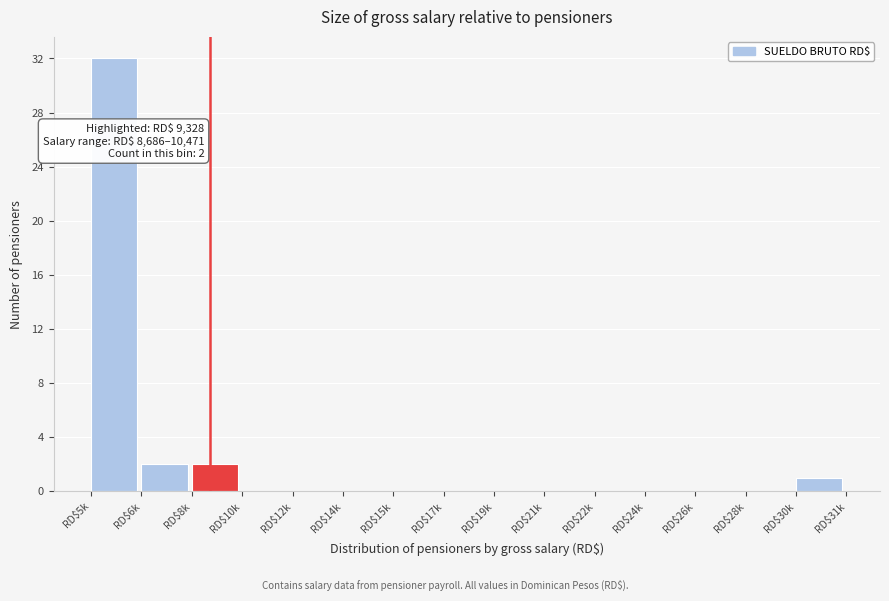

Which label corresponds to the largest value in the chart?

RD$5k